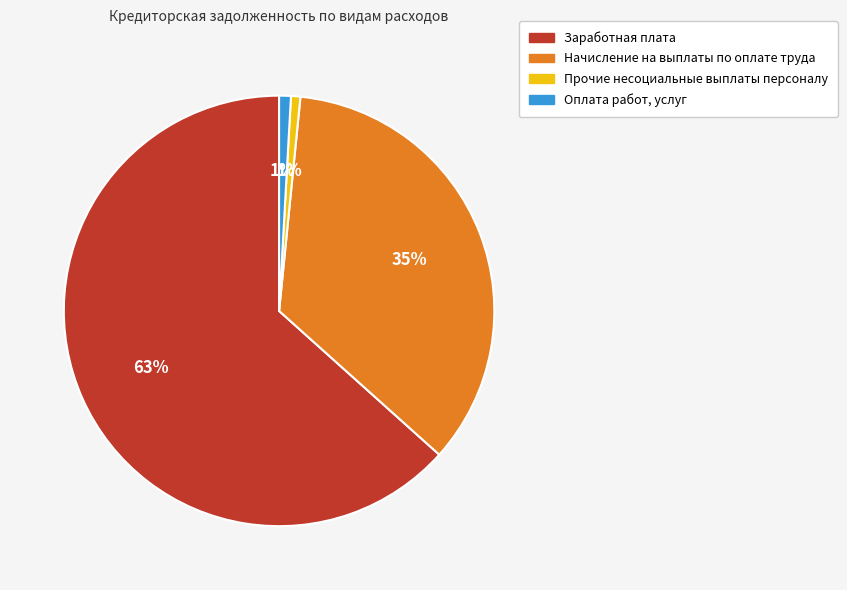

To the nearest percent, what is the average slice percentage?

25%